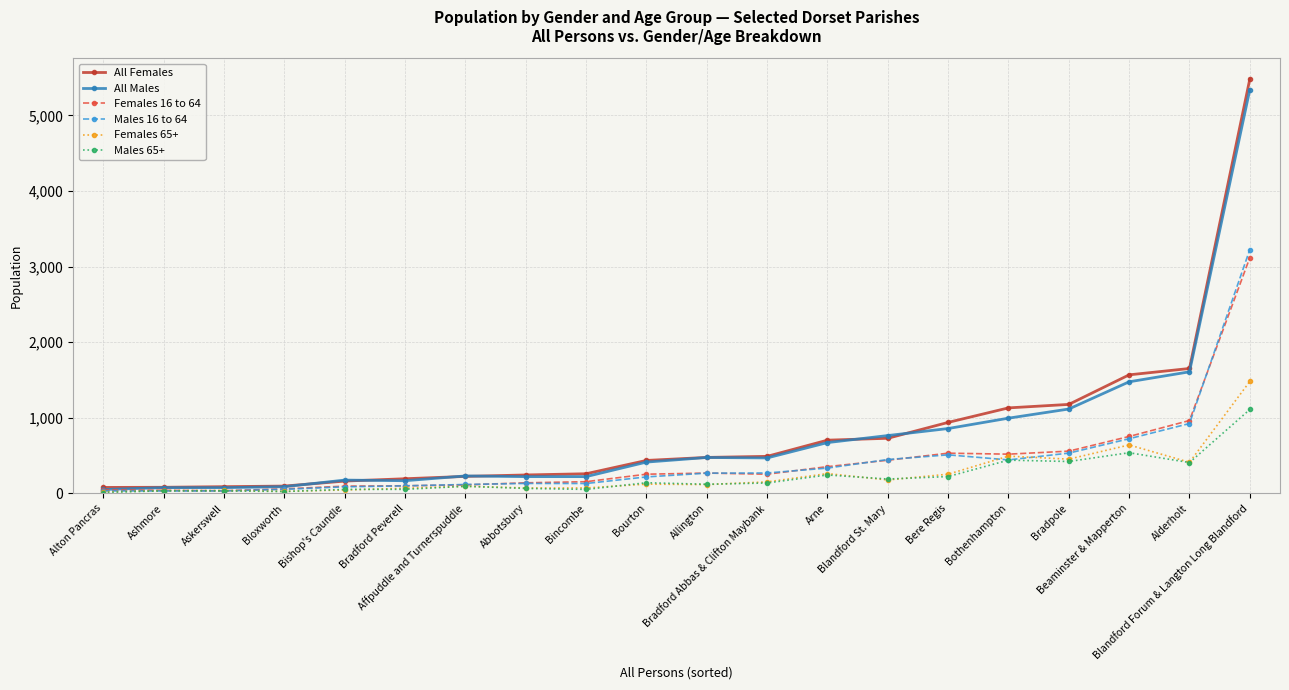

How many data points in Females 16 to 64 are less than 255?

9